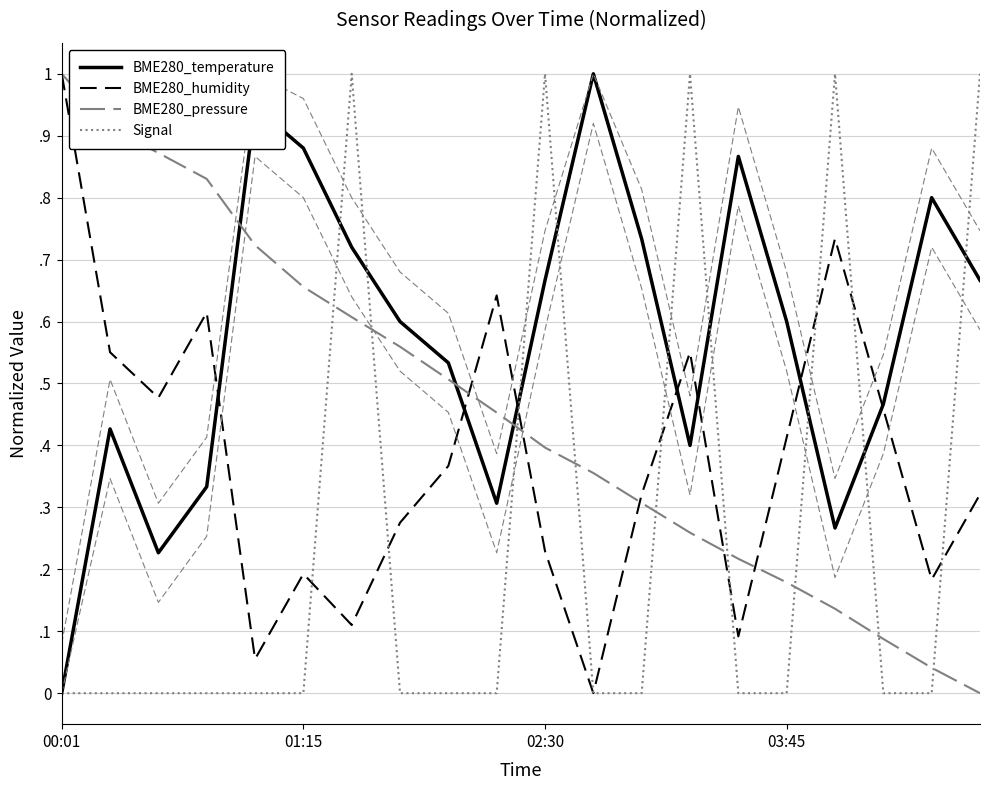

At which category does the chart reach its minimum across all series?

00:01